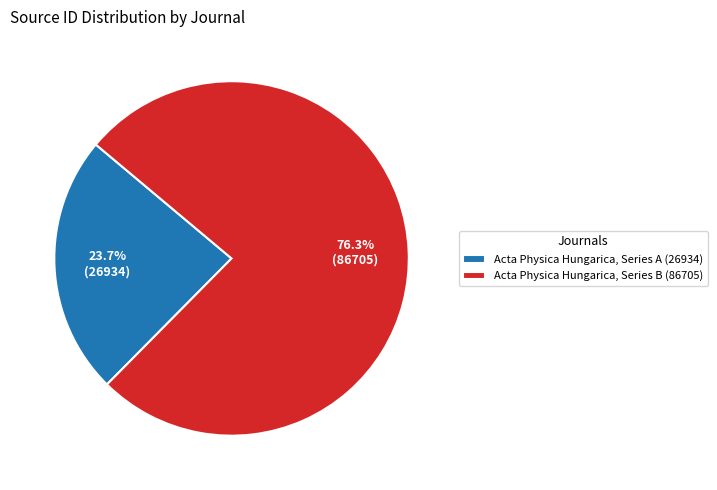

What percentage is the Acta Physica Hungarica, Series B slice, to the nearest percent?

76%